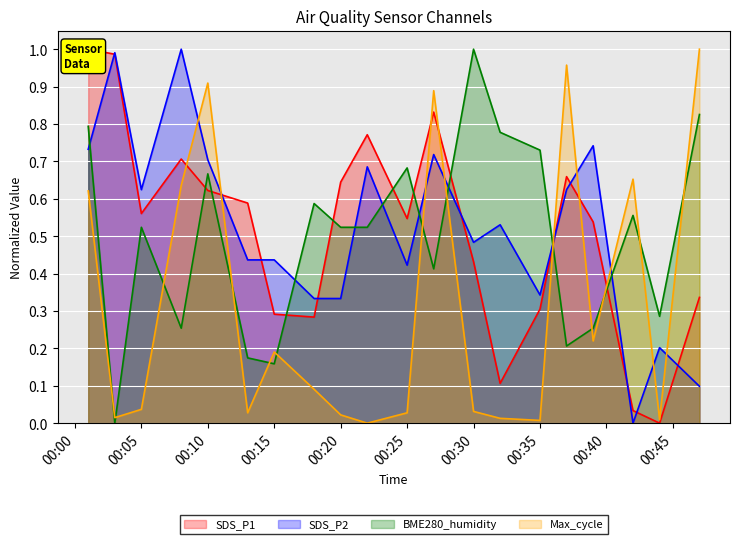

The BME280_humidity series shows 0.1 at 2021/09/03 00:08. True or false?

False